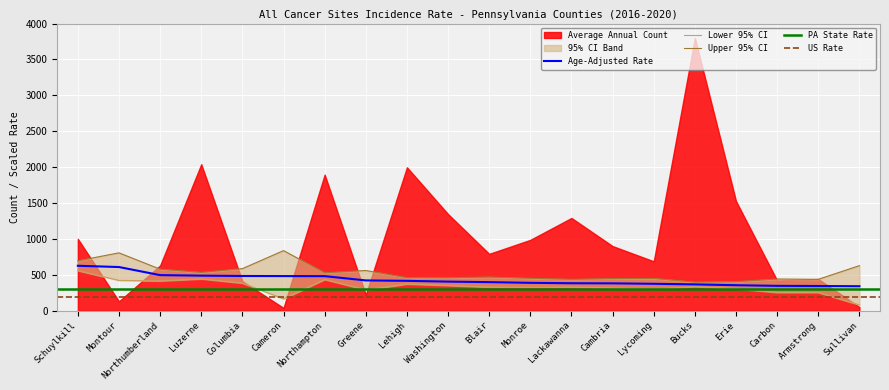

How many values in the Upper 95% CI series are below 468?

10